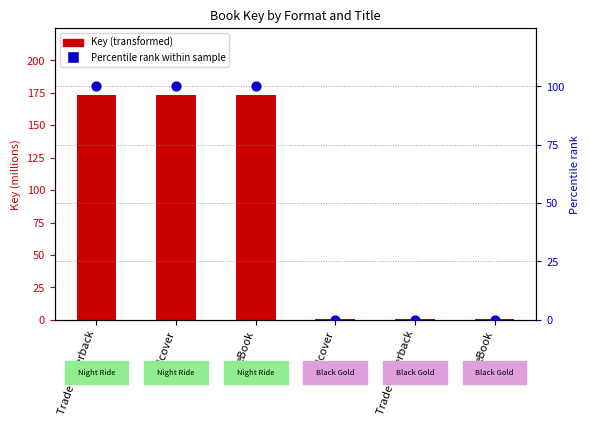

Which series has the largest total across all categories?

Key (millions)